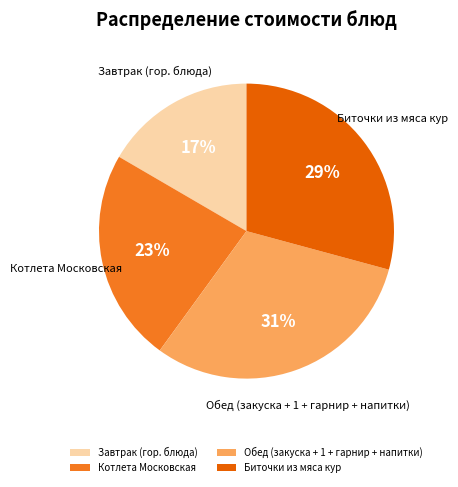

Which slice is the largest?

Обед (закуска + 1 + гарнир + напитки)